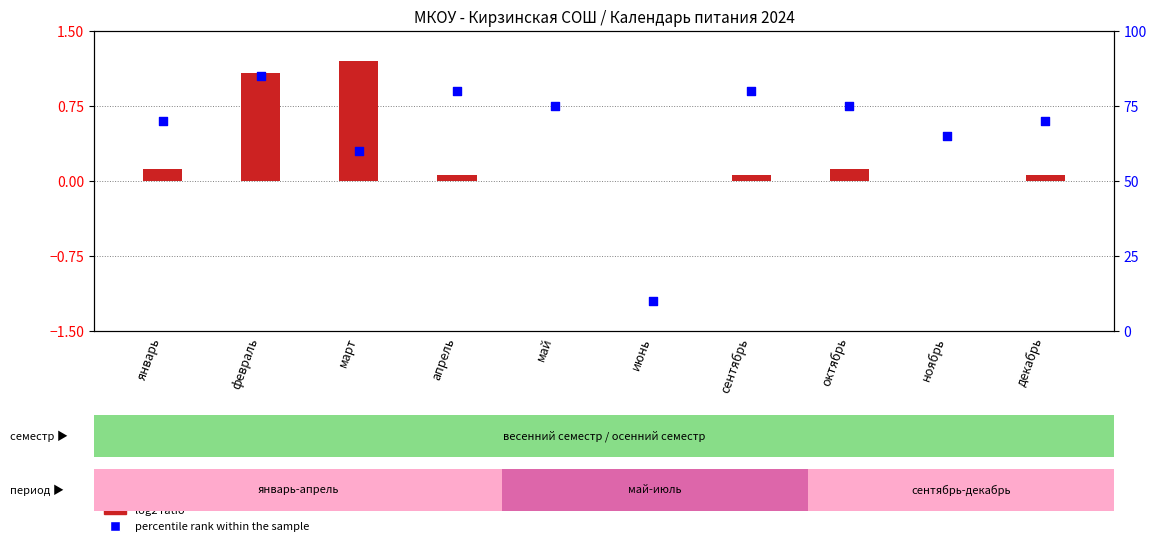

At which category is the sum across all series the highest?

февраль